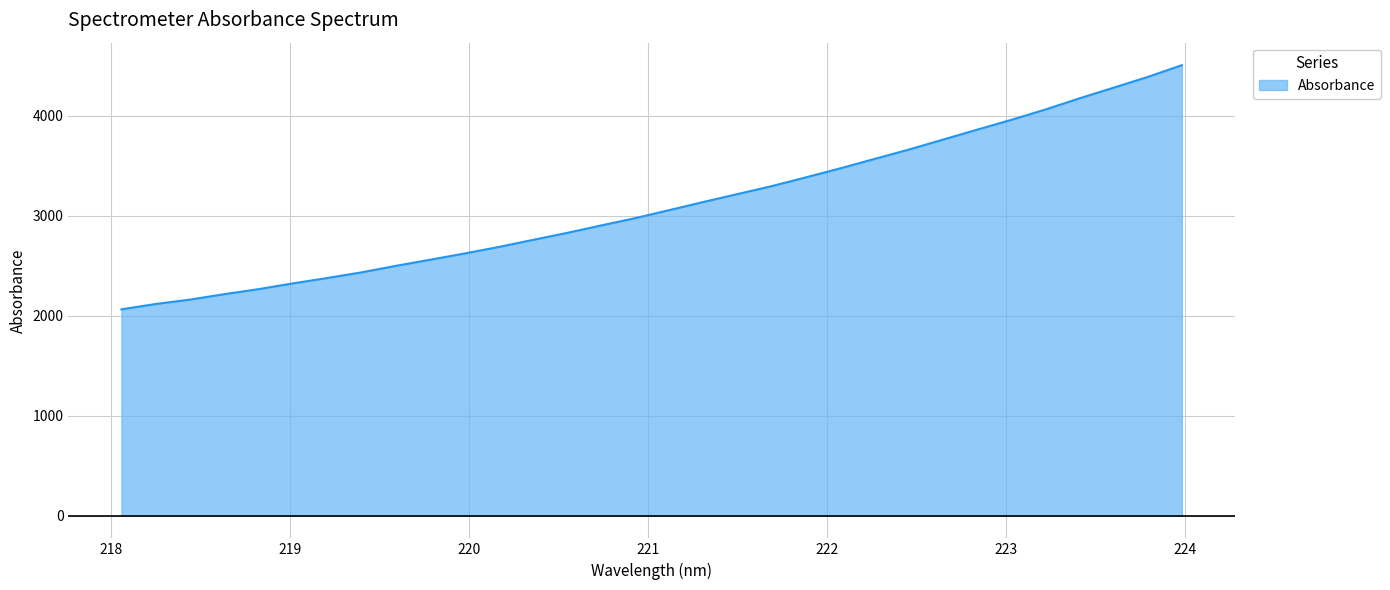

What is the greatest value displayed?

4503.3